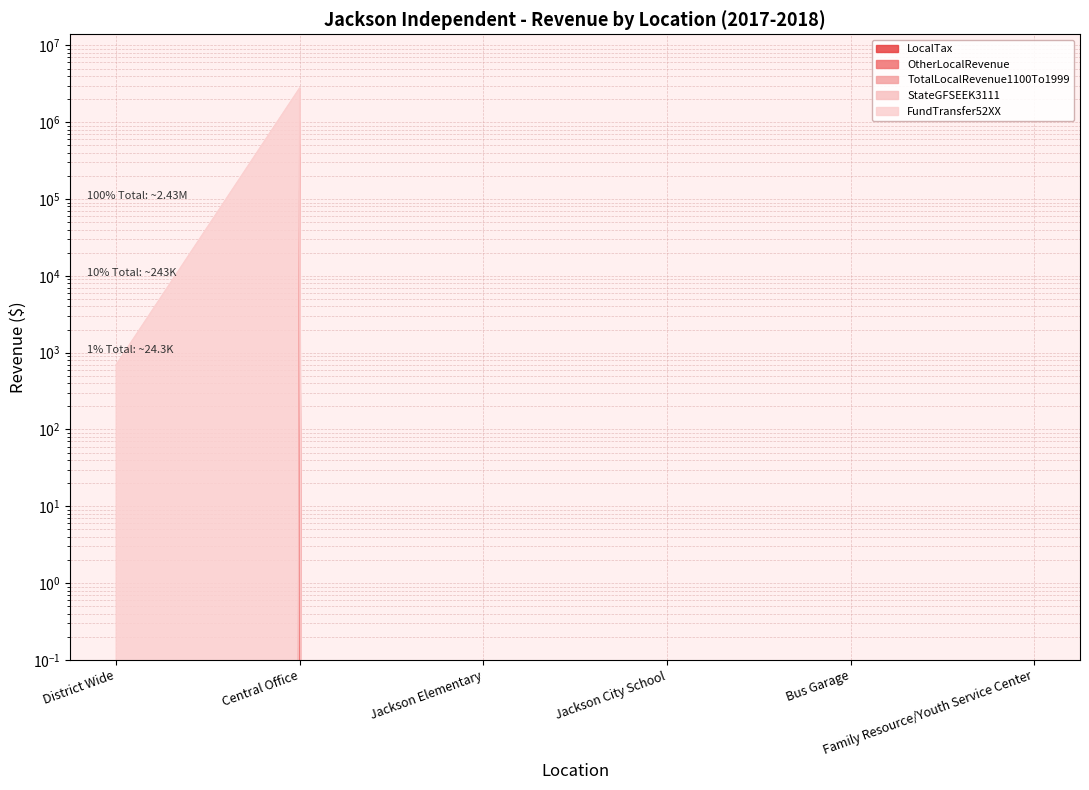

How many series are shown in this chart?

5